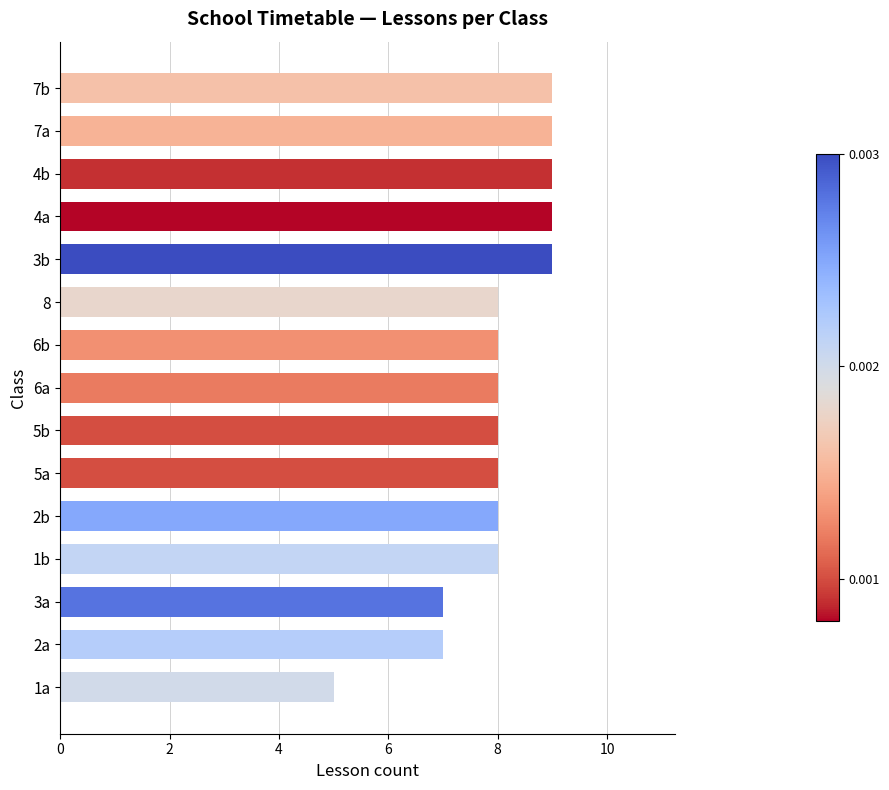

Approximately how many times larger is the value at 2a compared to 8?

0.9